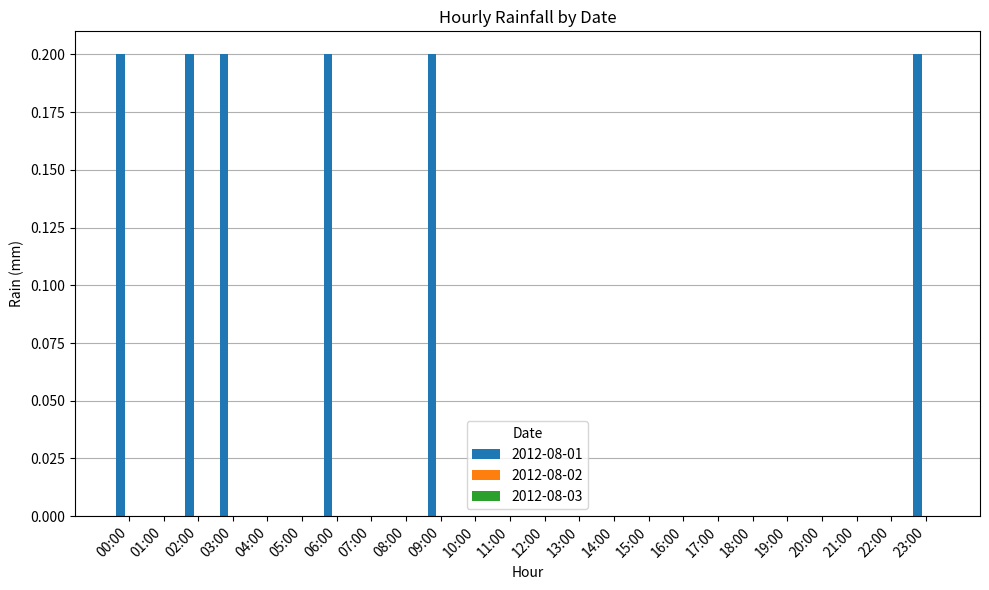

Reading left to right, what are all the values shown in this chart?

00:00=0.2	01:00=0.0	02:00=0.2	03:00=0.2	04:00=0.0	05:00=0.0	06:00=0.2	07:00=0.0	08:00=0.0	09:00=0.2	10:00=0.0	11:00=0.0	12:00=0.0	13:00=0.0	14:00=0.0	15:00=0.0	16:00=0.0	17:00=0.0	18:00=0.0	19:00=0.0	20:00=0.0	21:00=0.0	22:00=0.0	23:00=0.2